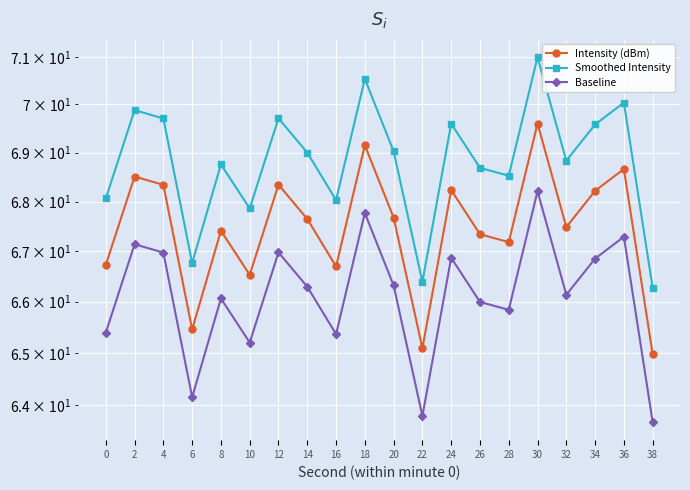

Reading right to left, list all the values displayed in this chart.

Intensity (dBm): 65.0	68.7	68.2	67.5	69.6	67.2	67.3	68.2	65.1	67.7	69.2	66.7	67.6	68.3	66.5	67.4	65.5	68.3	68.5	66.7
Smoothed Intensity: 66.3	70.0	69.6	68.8	71.0	68.5	68.7	69.6	66.4	69.0	70.5	68.0	69.0	69.7	67.9	68.8	66.8	69.7	69.9	68.1
Baseline: 63.7	67.3	66.9	66.1	68.2	65.8	66.0	66.9	63.8	66.3	67.8	65.4	66.3	67.0	65.2	66.1	64.1	67.0	67.1	65.4